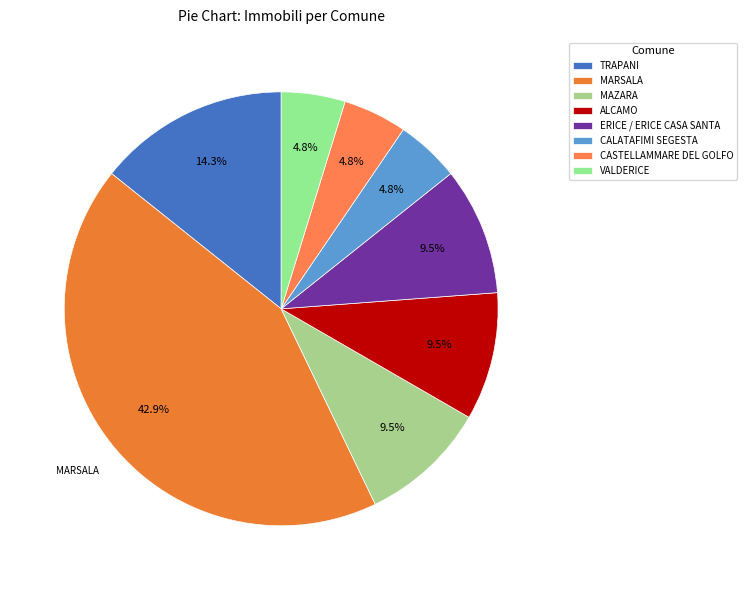

What portion of the pie excludes MARSALA?

57.1%